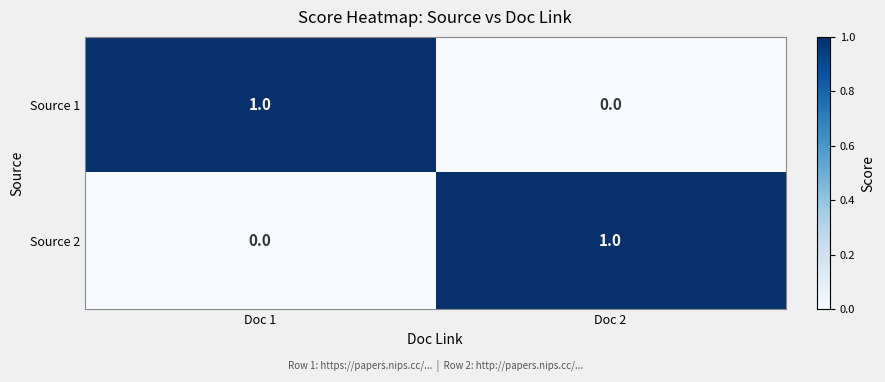

Reading left to right, what are all the values shown in this chart?

Source 1: Doc 1=1	Doc 2=0
Source 2: Doc 1=0	Doc 2=1